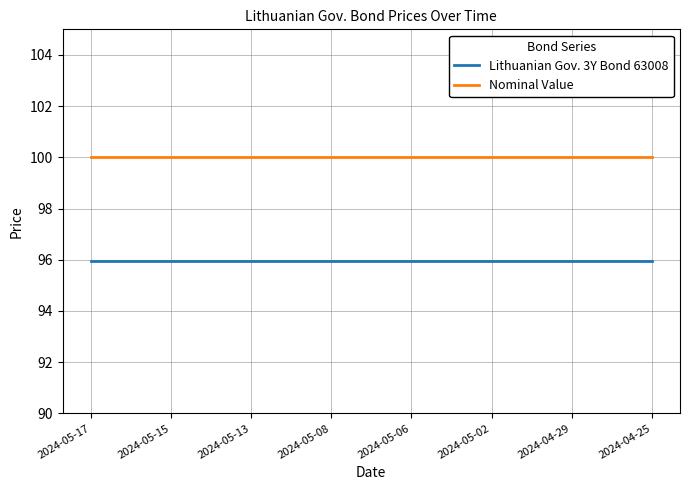

Which series has the largest total across all categories?

Nominal Value